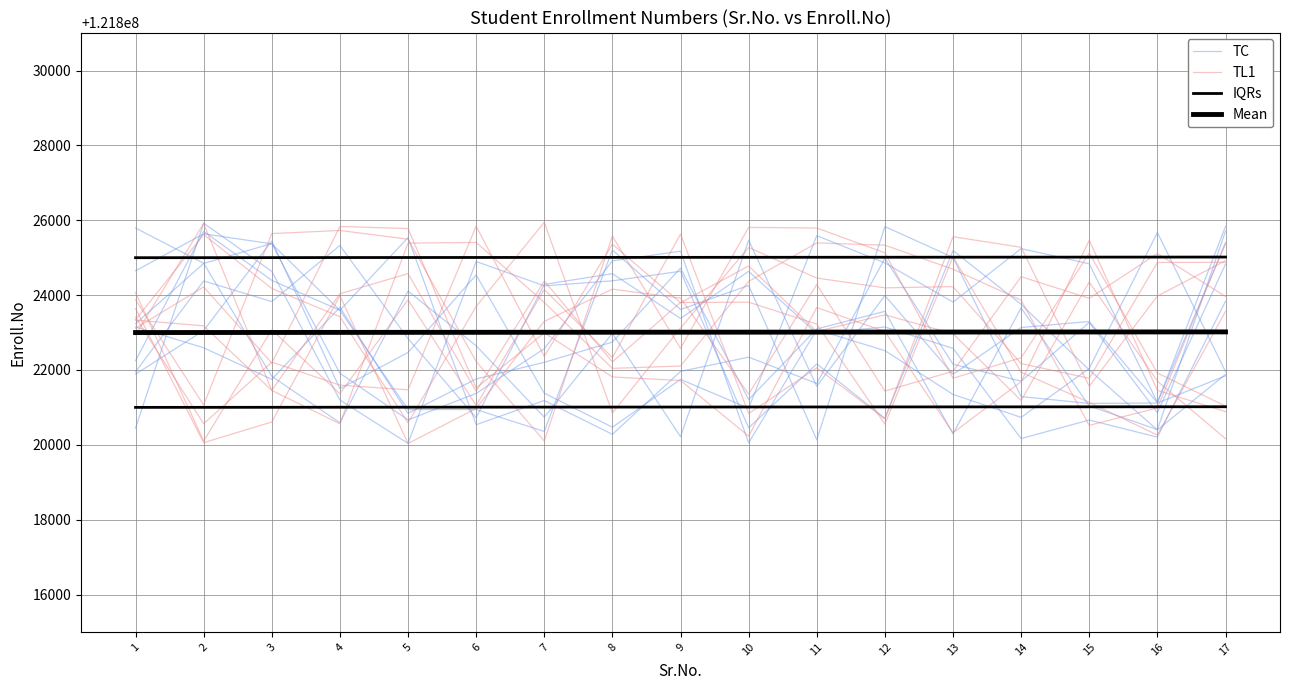

Reading left to right, what are all the values shown in this chart?

TC: 1=121822248.2	2=121825706.3	3=121824395.0	4=121823597.0	5=121820942.1	6=121820943.0	7=121820356.5	8=121825206.1	9=121823616.7	10=121824259.4	11=121820135.5	12=121825832.5	13=121825008.7	14=121821289.0	15=121821106.9	16=121821117.4	17=121821843.5
TL1: 1=121823113.7	2=121824220.1	3=121822184.8	4=121825835.7	5=121825780.7	6=121821517.7	7=121822991.5	8=121821814.3	9=121821719.0	10=121820232.3	11=121823669.4	12=121823029.1	13=121820322.9	14=121821686.9	15=121825465.6	16=121821454.4	17=121820887.4
IQRs: 1=121825001.0	2=121825002.0	3=121825003.0	4=121825005.0	5=121825006.0	6=121825007.0	7=121825008.0	8=121825009.0	9=121825010.0	10=121825011.0	11=121825012.0	12=121825013.0	13=121825014.0	14=121825015.0	15=121825016.0	16=121825017.0	17=121825018.0
Mean: 1=121823001.0	2=121823002.0	3=121823003.0	4=121823005.0	5=121823006.0	6=121823007.0	7=121823008.0	8=121823009.0	9=121823010.0	10=121823011.0	11=121823012.0	12=121823013.0	13=121823014.0	14=121823015.0	15=121823016.0	16=121823017.0	17=121823018.0